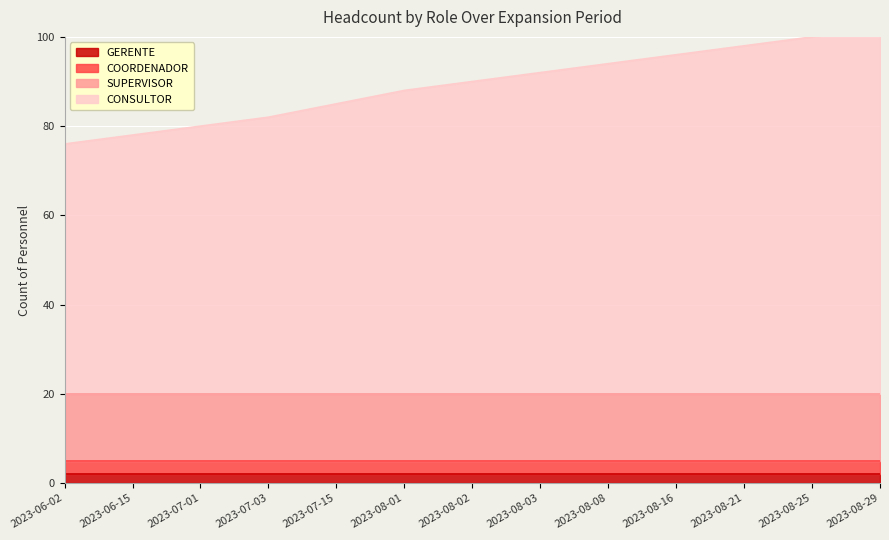

What position from the right is 2023-08-25?

2